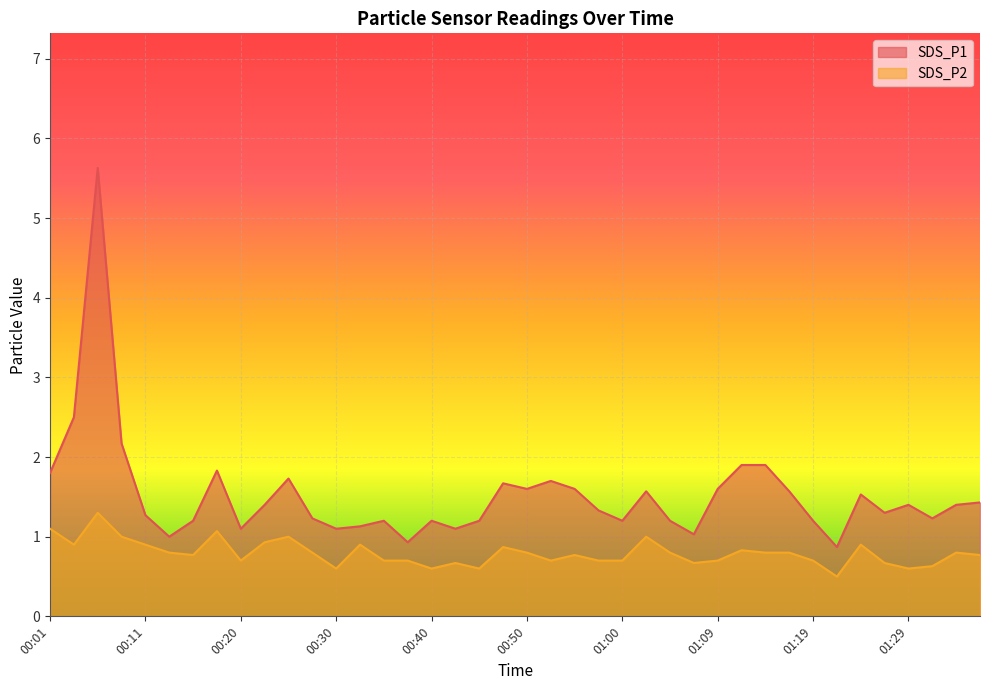

What position from the right is 01:12?

11